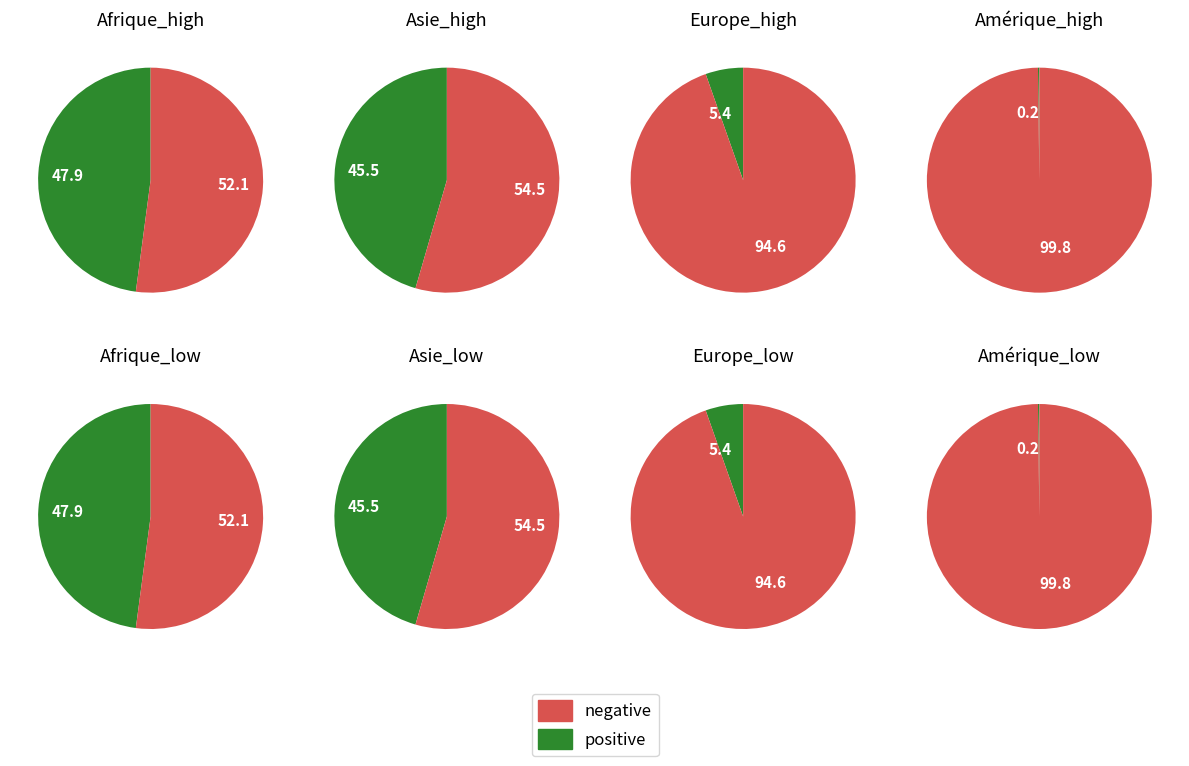

To the nearest percent, what is the combined percentage of Asie and Europe?

51%